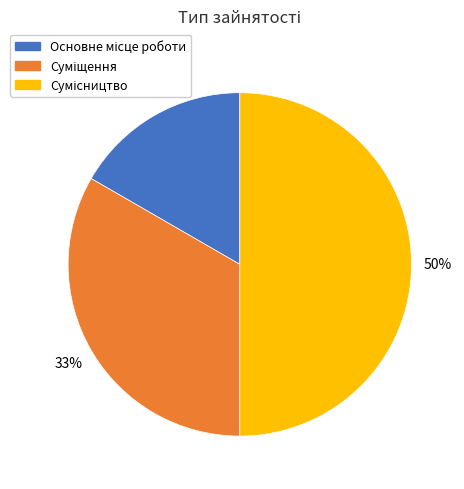

To the nearest percent, what is the difference between the largest and smallest slice percentages?

33%